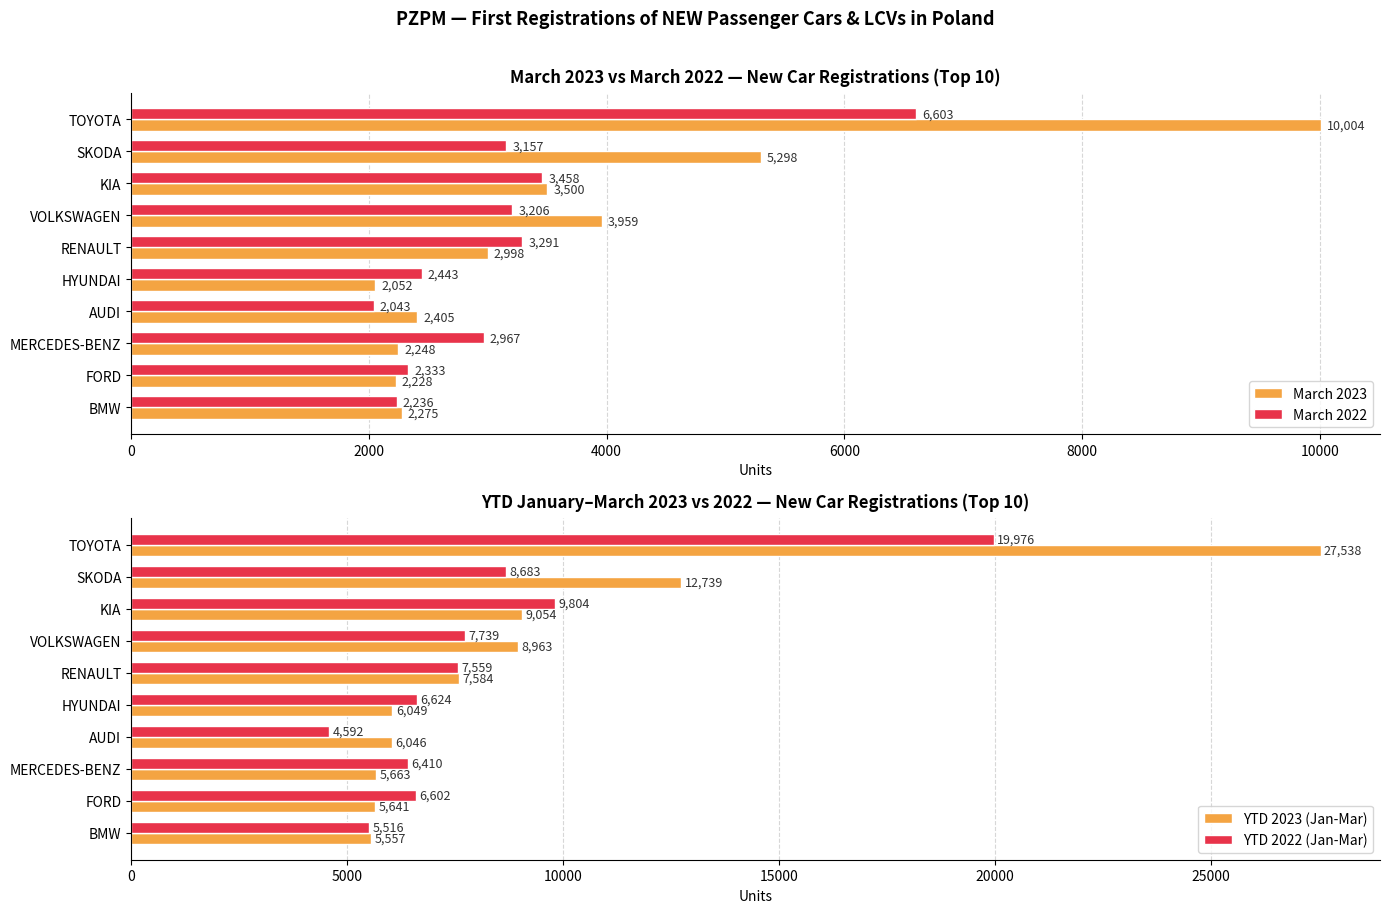

Which series has the widest spread of values?

YTD 2023 (Jan-Mar)